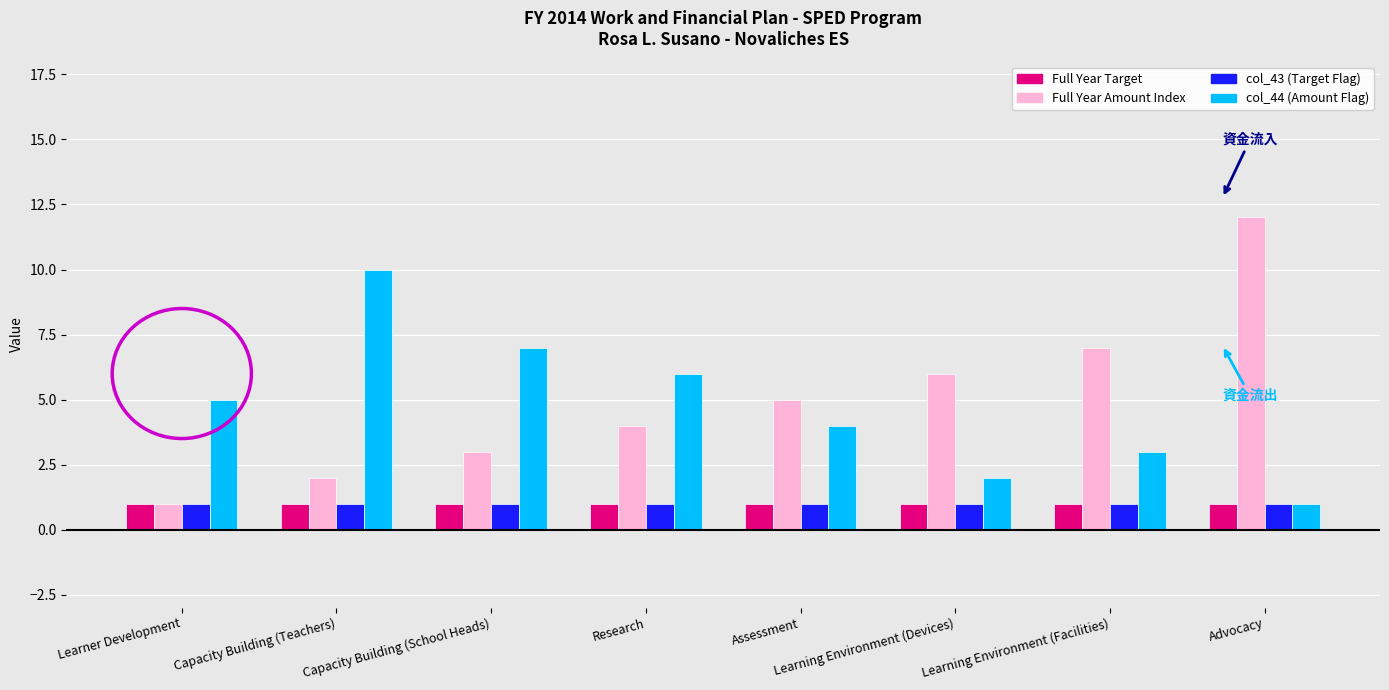

What is the label of the 7th bar from the right?

Capacity Building (Teachers)